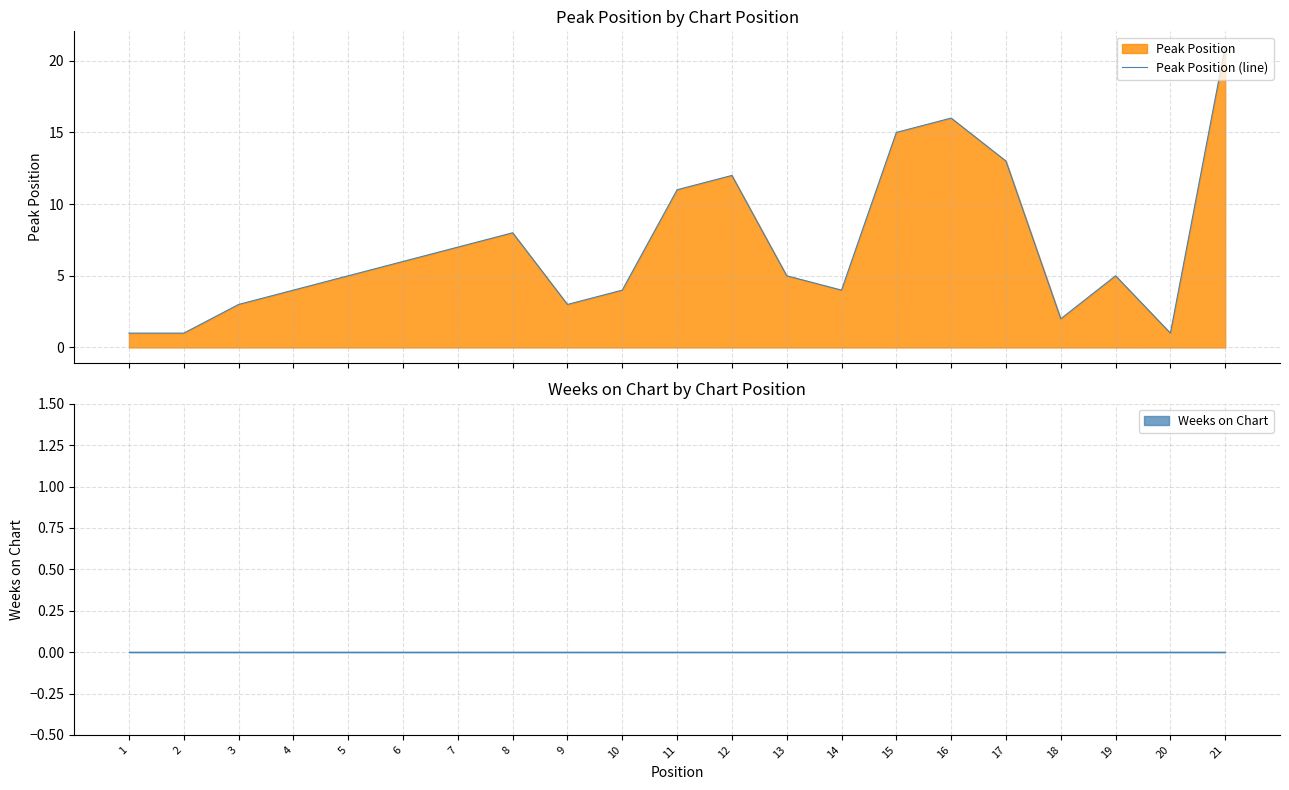

Is it true that the value at 3 is 5?

False